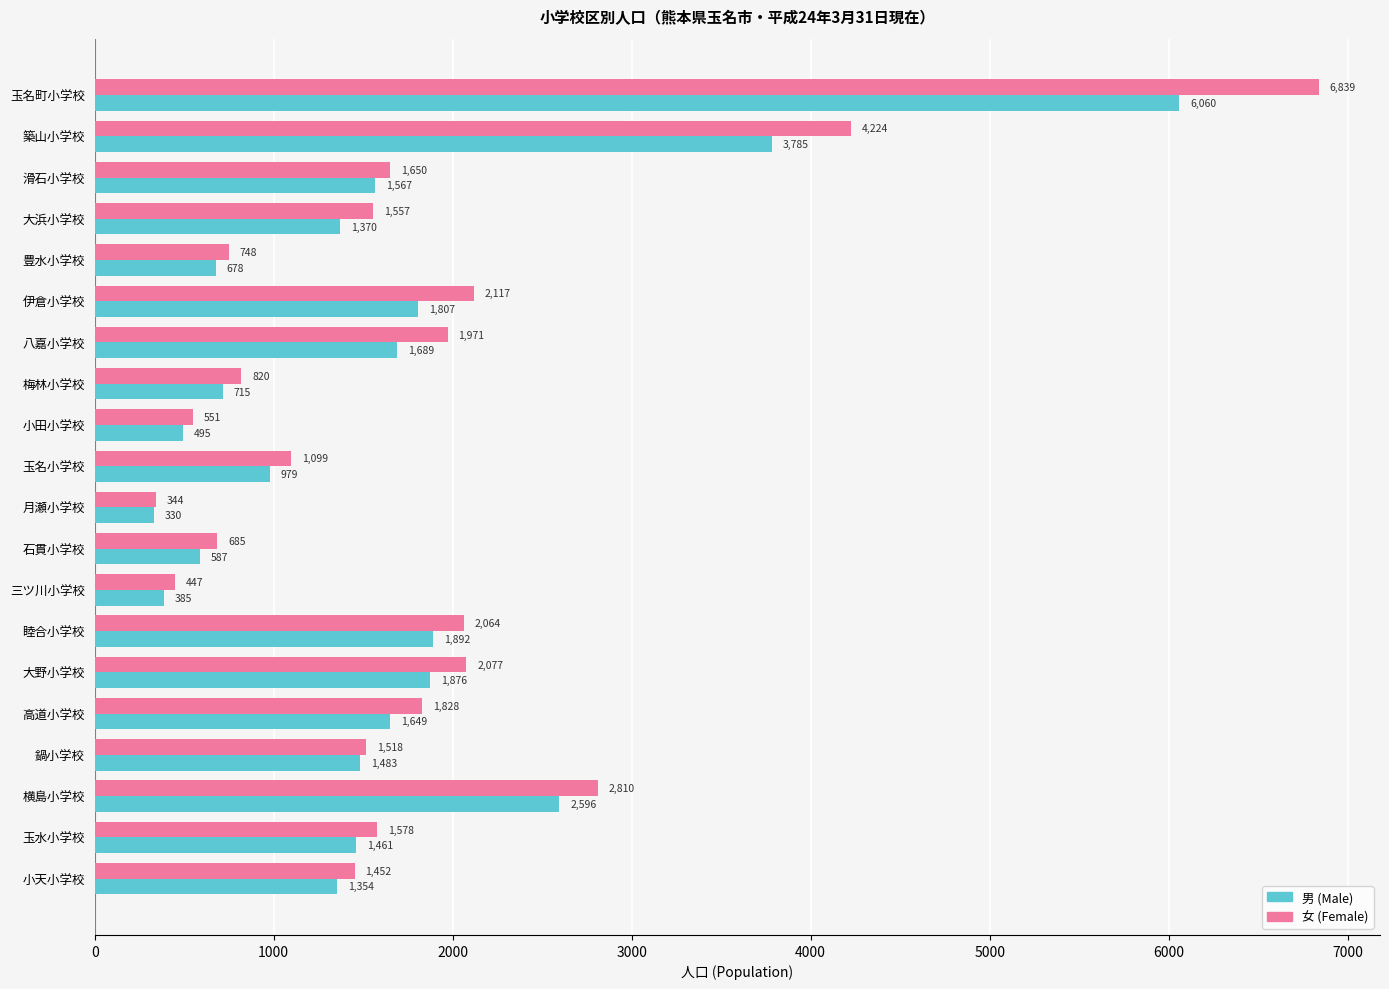

At 横島小学校, list the series in order from smallest to largest.

男 (Male), 女 (Female)